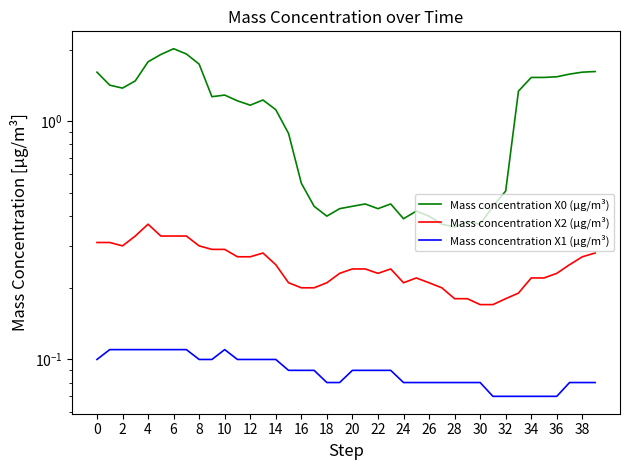

The value of Mass concentration X2 (μg/m³) at 34 is 0.2. True or false?

True